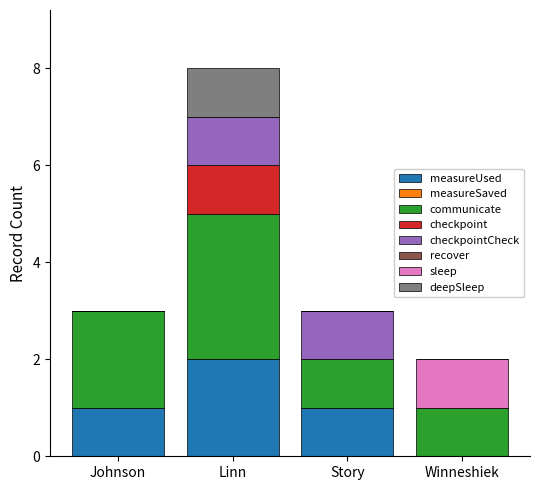

The value of measureUsed at Story is 1. True or false?

True